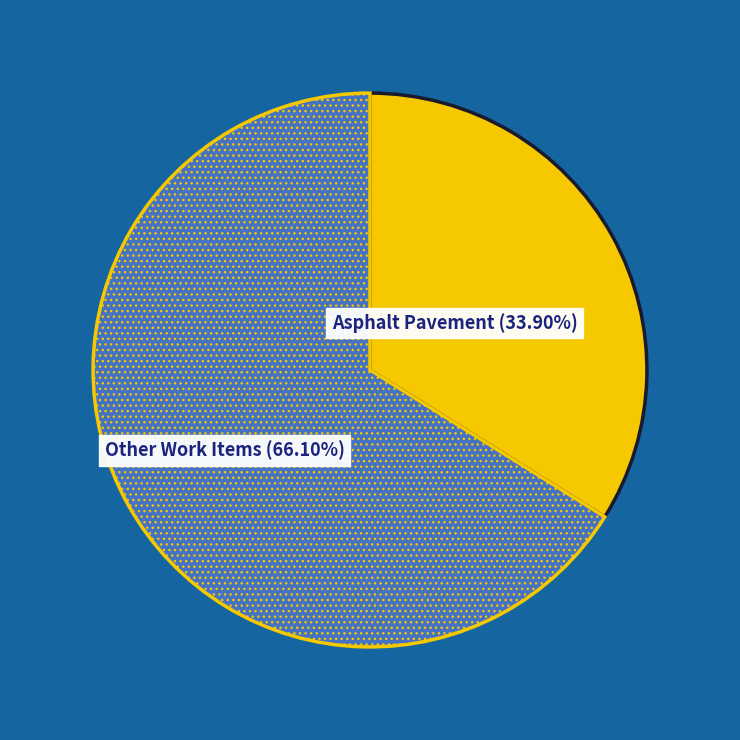

Does any single category account for the majority?

Yes